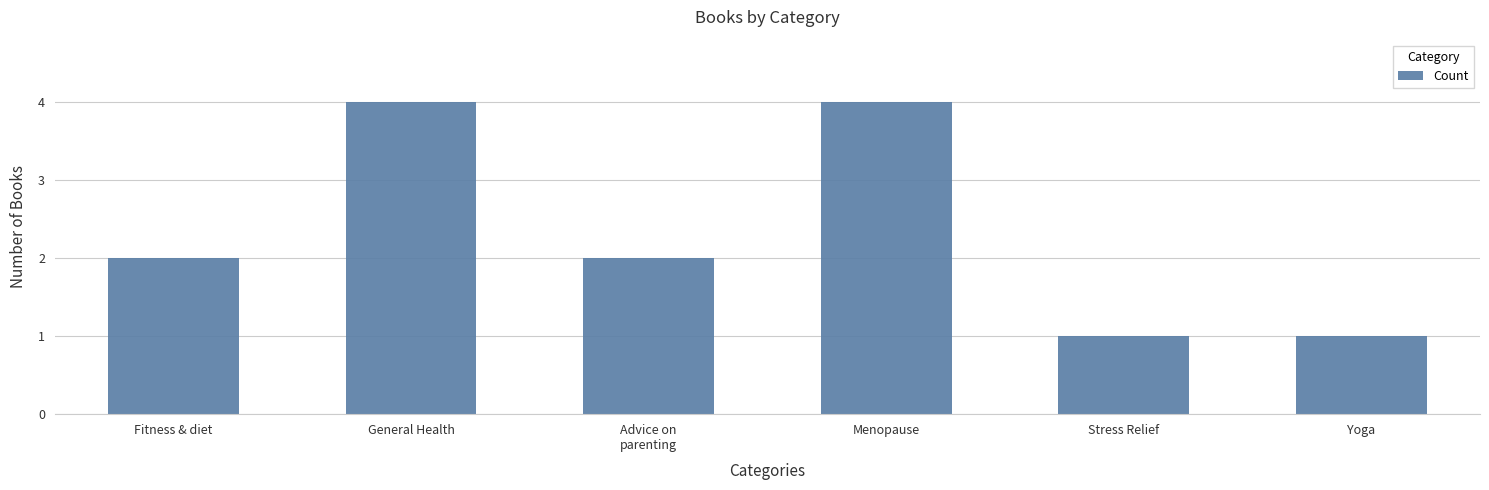

Is it true that the value at Menopause is 2?

False